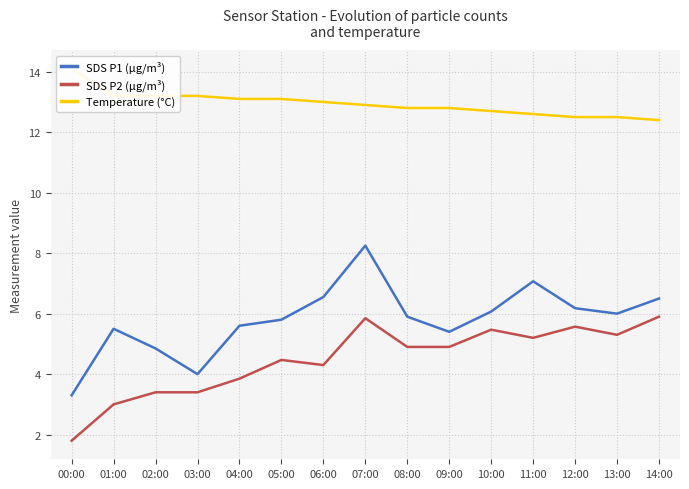

Rank the categories by SDS P2 (µg/m³) value from lowest to highest.

00:00, 01:00, 02:00, 03:00, 04:00, 06:00, 05:00, 08:00, 09:00, 11:00, 13:00, 10:00, 12:00, 07:00, 14:00